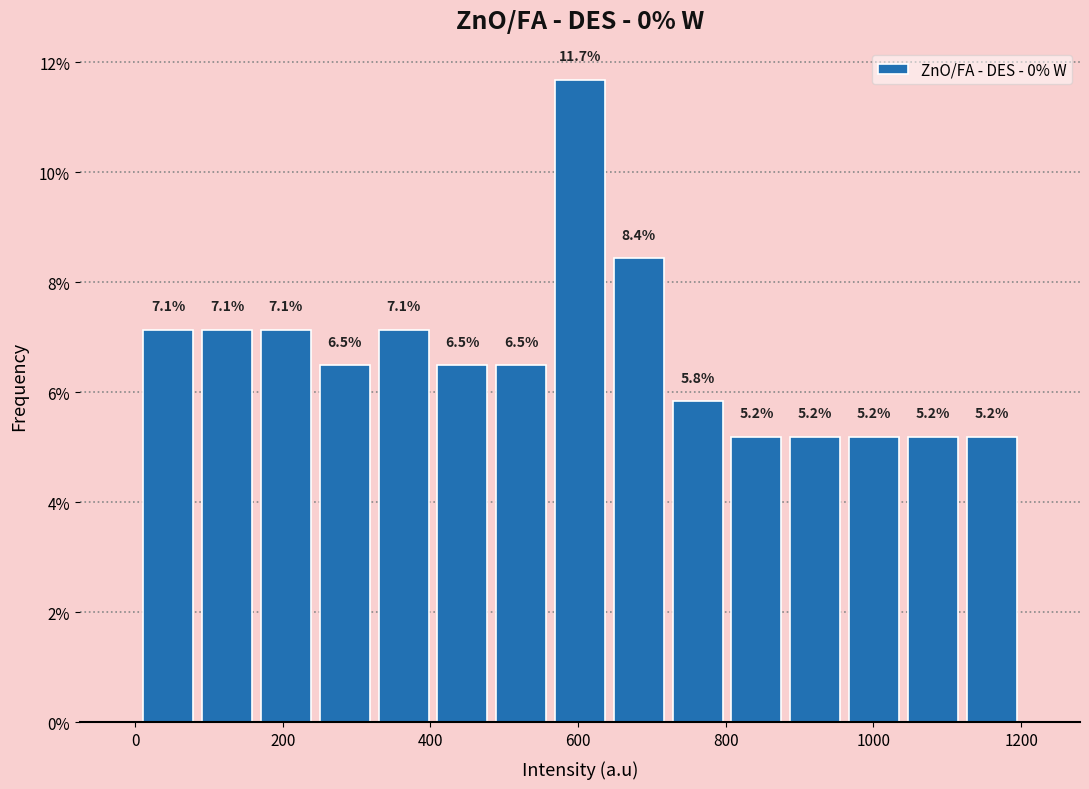

Read against the x-axis, roughly where is the centre of the tallest bar?

600